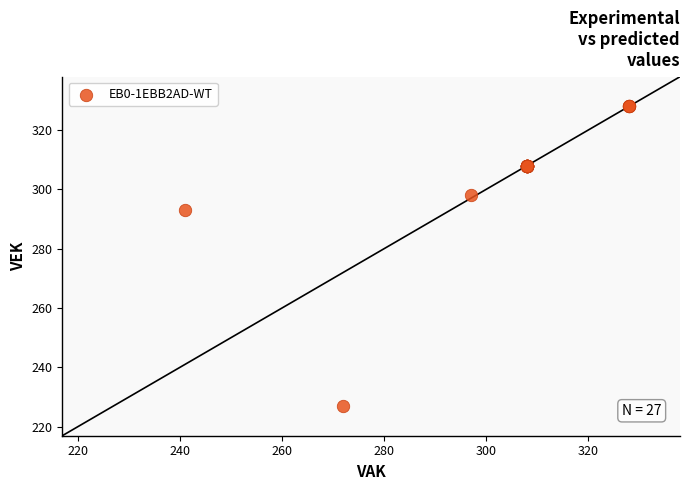

What Y value in the scatter plot is closest to 277?

293